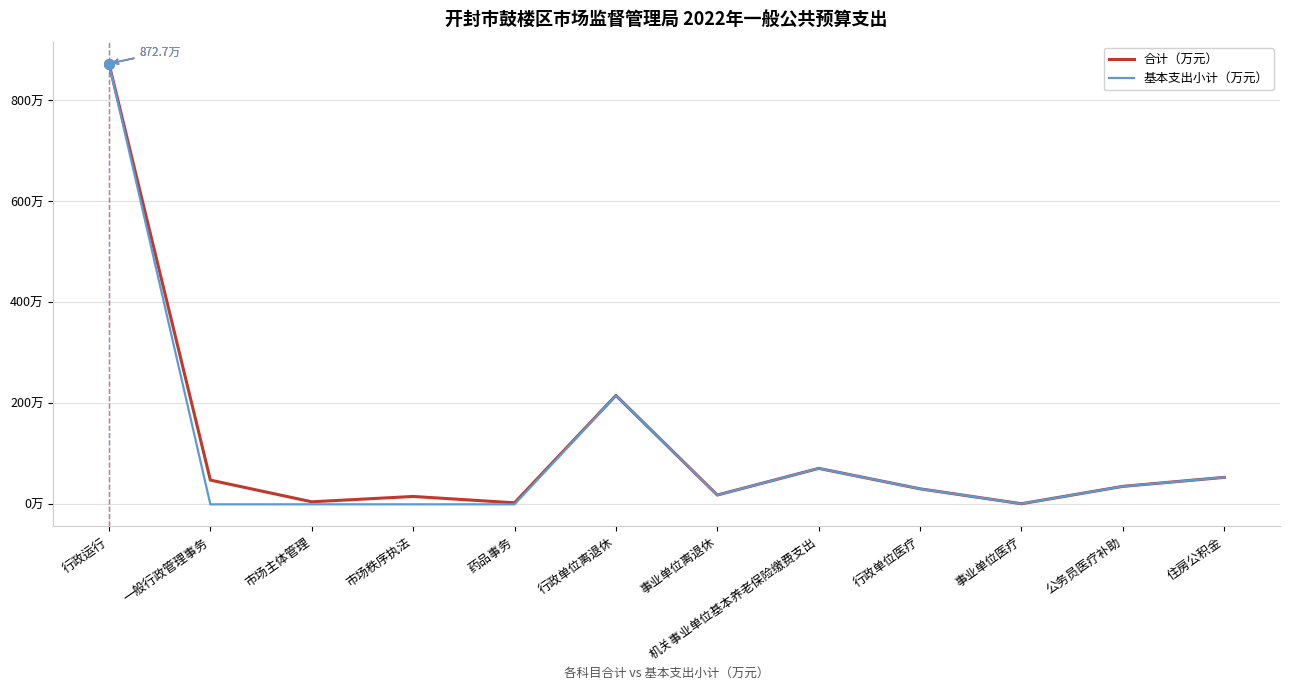

Reading left to right, what are all the values shown in this chart?

合计（万元）: 行政运行=872.7	一般行政管理事务=48.0	市场主体管理=5.0	市场秩序执法=15.6	药品事务=3.0	行政单位离退休=215.7	事业单位离退休=18.4	机关事业单位基本养老保险缴费支出=71.2	行政单位医疗=30.7	事业单位医疗=1.2	公务员医疗补助=35.6	住房公积金=53.4
基本支出小计（万元）: 行政运行=872.7	一般行政管理事务=0.0	市场主体管理=0.0	市场秩序执法=0.0	药品事务=0.0	行政单位离退休=215.7	事业单位离退休=18.4	机关事业单位基本养老保险缴费支出=71.2	行政单位医疗=30.7	事业单位医疗=1.2	公务员医疗补助=35.6	住房公积金=53.4